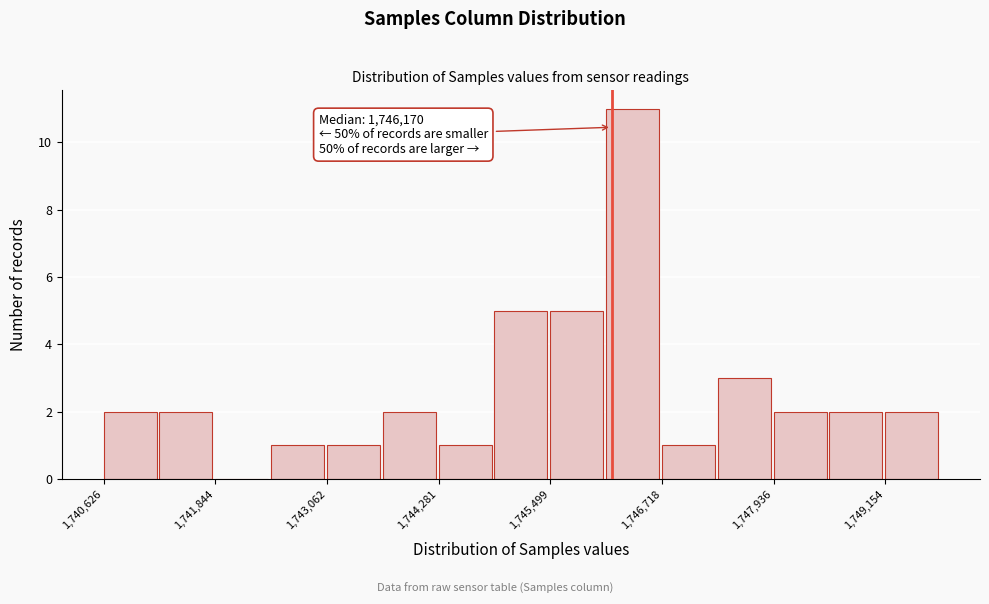

Around what value on the x-axis is the tallest bar? Give the approximate position of its centre, as read against the axis.

1746400